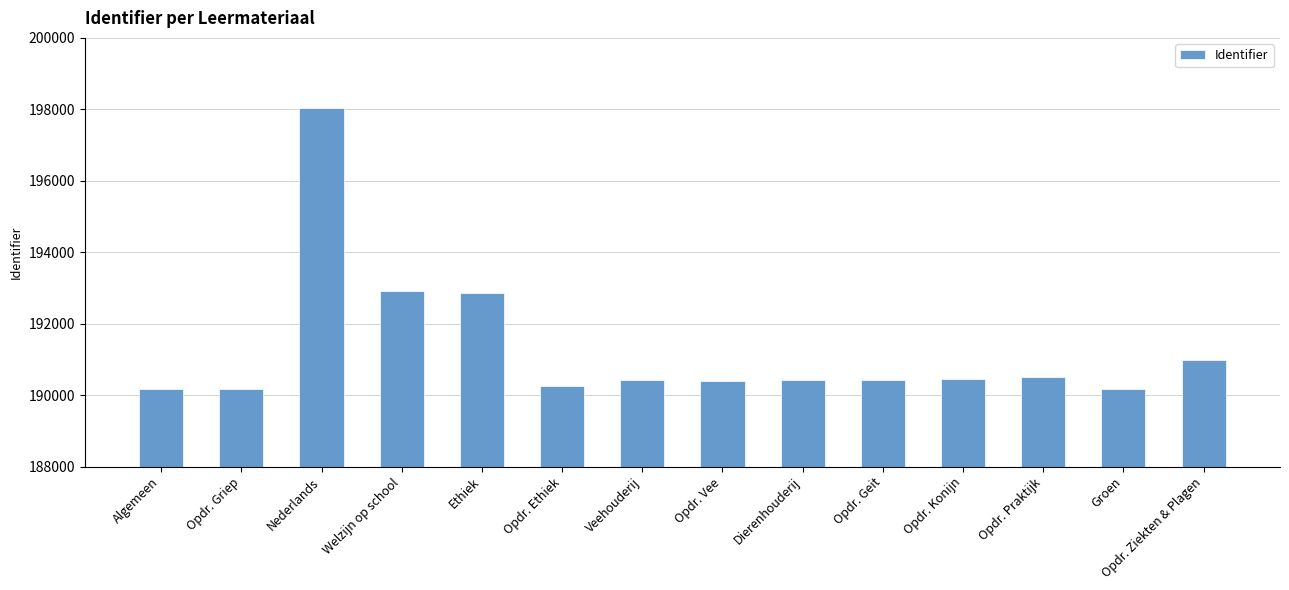

Is it true that the value at Opdr. Konijn is 190437?

True